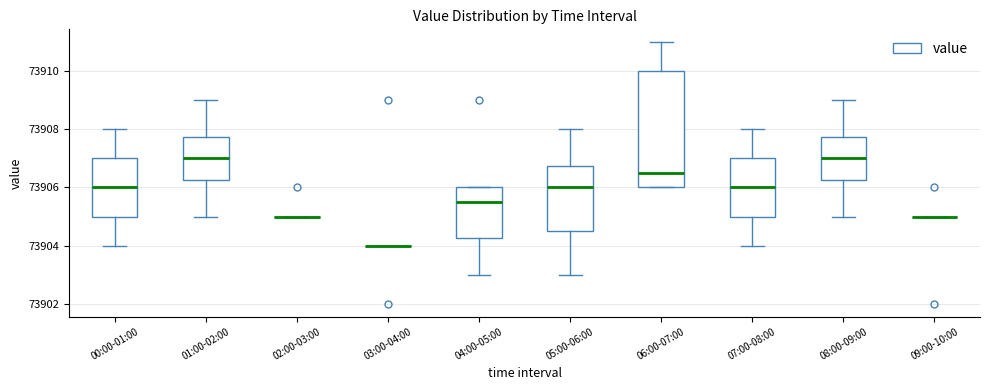

Reading left to right, read every box against the y-axis: the position of its median line, the range the box covers, and the ends of its whiskers. The values are not printed on the chart, so give them approximately, as read against the axis.

00:00-01:00: median 73906.0, box 73905.0 to 73907.0, whiskers 73904.0 to 73908.0
01:00-02:00: median 73907.0, box 73906.2 to 73907.8, whiskers 73905.0 to 73909.0
02:00-03:00: box collapsed to a line at 73905.0, whiskers 73905.0 to 73905.0
03:00-04:00: box collapsed to a line at 73904.0, whiskers 73904.0 to 73904.0
04:00-05:00: median 73905.6, box 73904.2 to 73906.0, whiskers 73903.0 to 73906.0
05:00-06:00: median 73906.0, box 73904.6 to 73906.8, whiskers 73903.0 to 73908.0
06:00-07:00: median 73906.6, box 73906.0 to 73910.0, whiskers 73906.0 to 73911.0
07:00-08:00: median 73906.0, box 73905.0 to 73907.0, whiskers 73904.0 to 73908.0
08:00-09:00: median 73907.0, box 73906.2 to 73907.8, whiskers 73905.0 to 73909.0
09:00-10:00: box collapsed to a line at 73905.0, whiskers 73905.0 to 73905.0